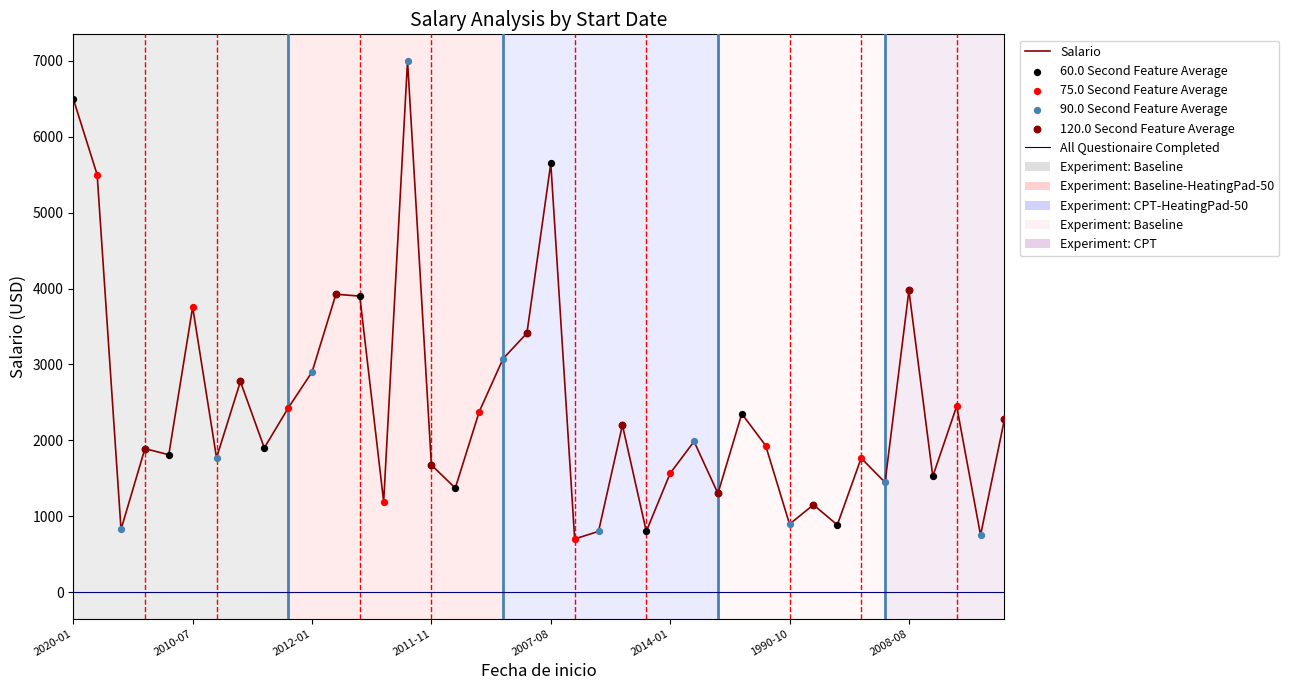

Which series has the widest spread of values?

Salario